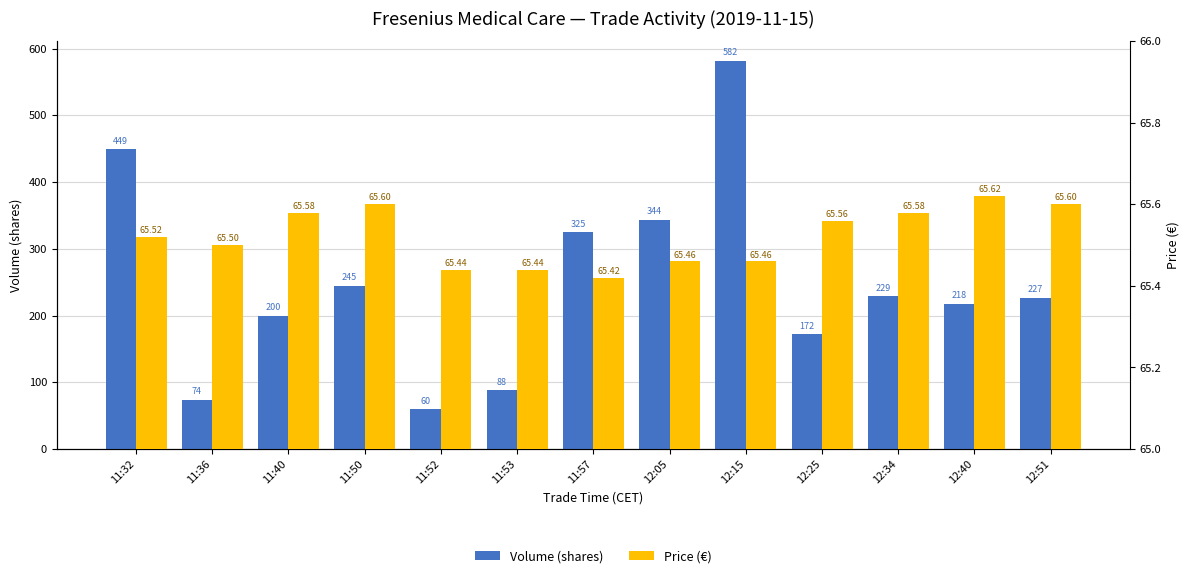

List the series in order of their peak value, highest first.

Volume (shares), Price (€)